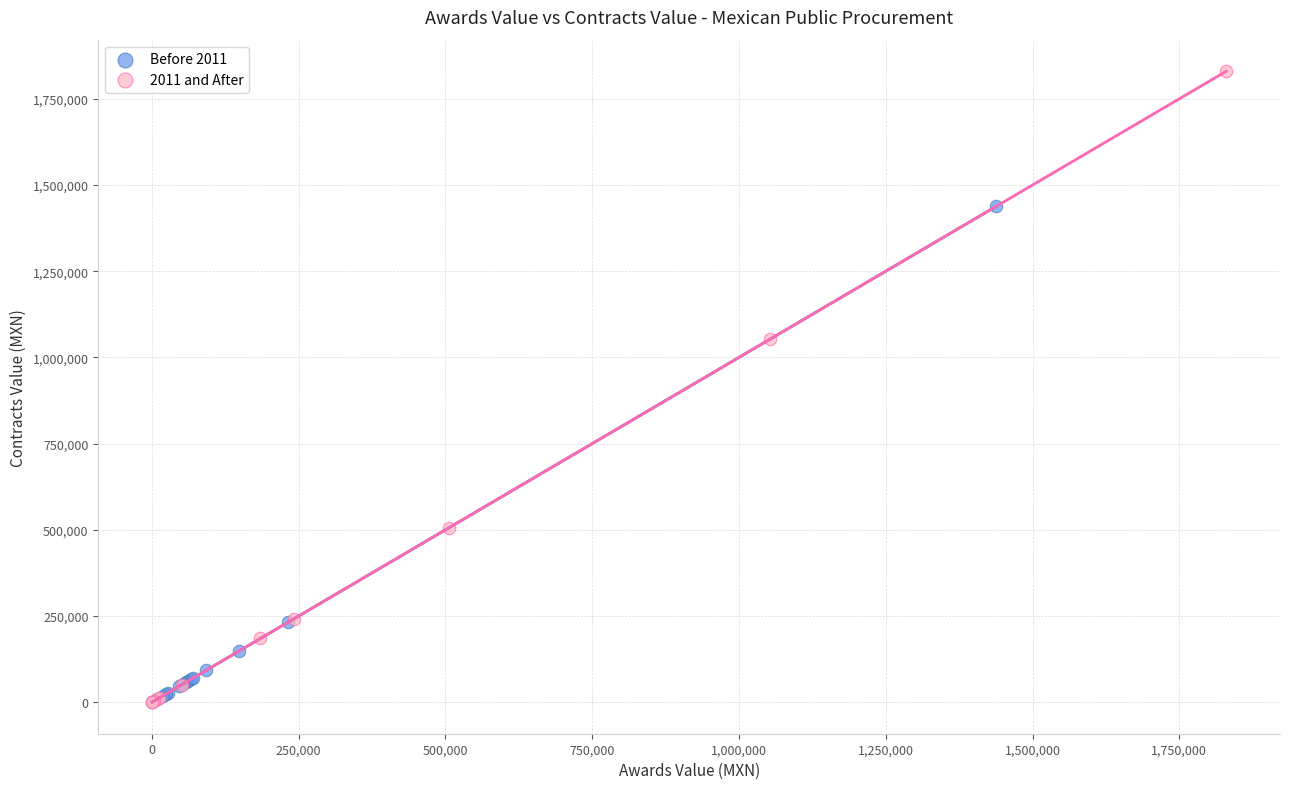

Which series has the widest spread of Y values?

2011 and After